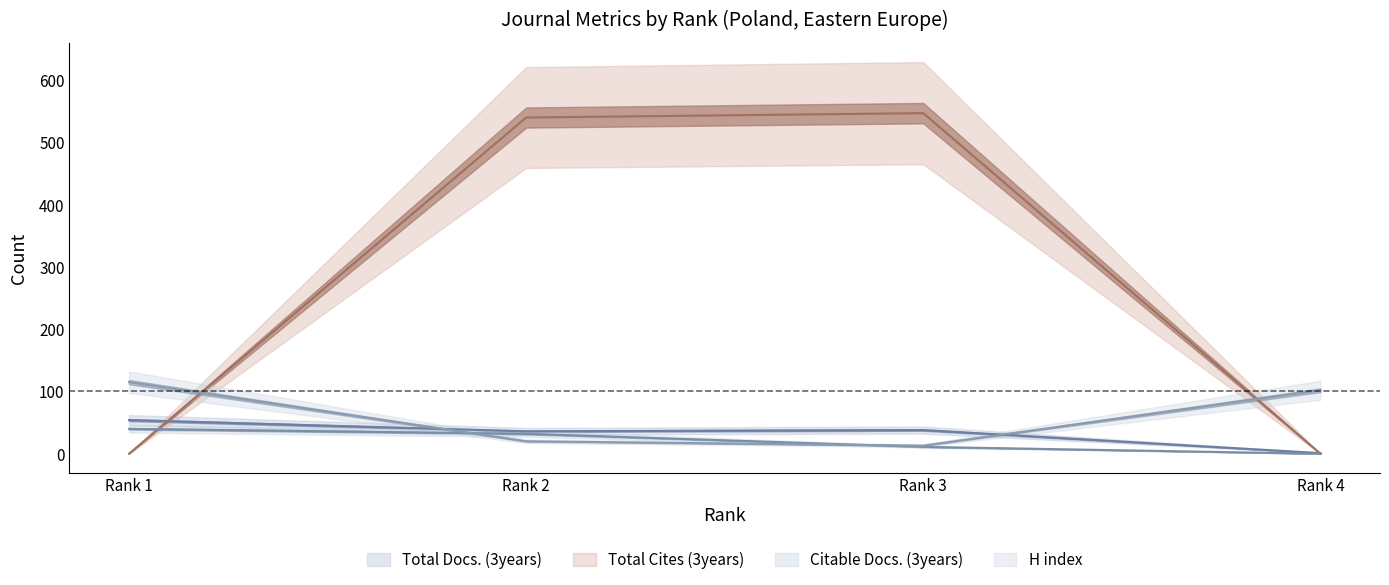

At which category is the sum across all series the highest?

Rank 2